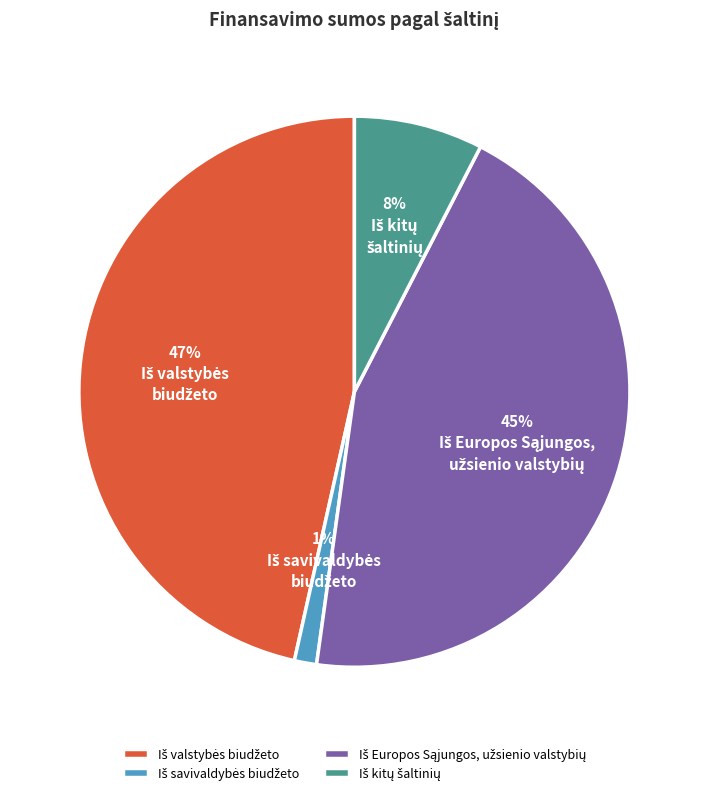

To the nearest percent, what is the average slice percentage?

25%